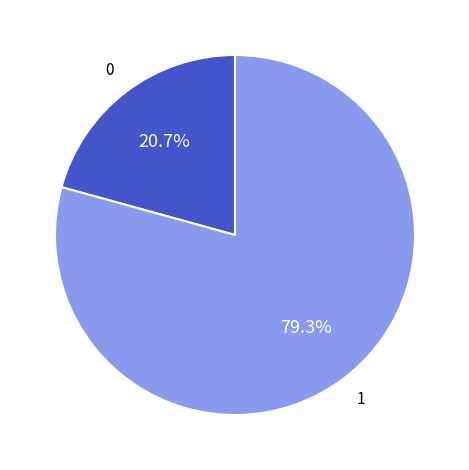

Count the number of slices in the pie.

2